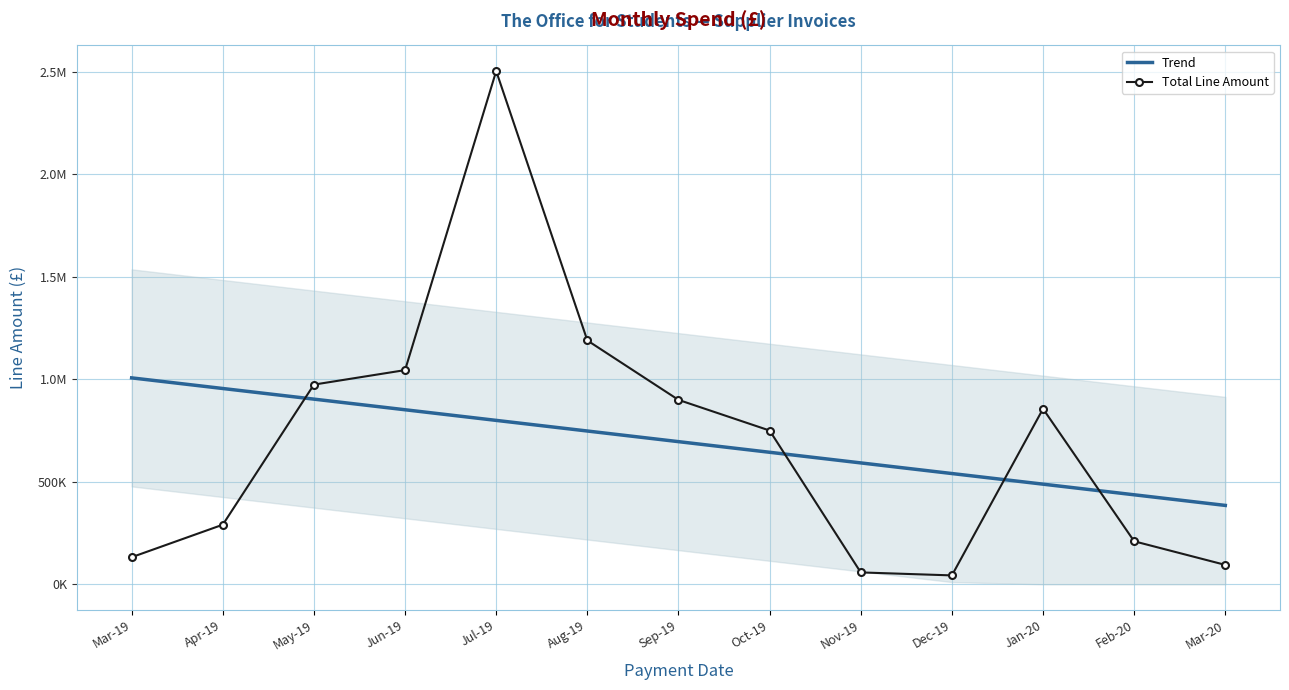

How many data points in Total Line Amount are less than 750000?

6